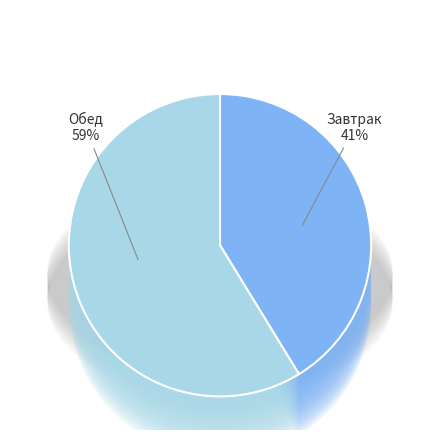

Is it true that биточки is 5% of the pie?

False